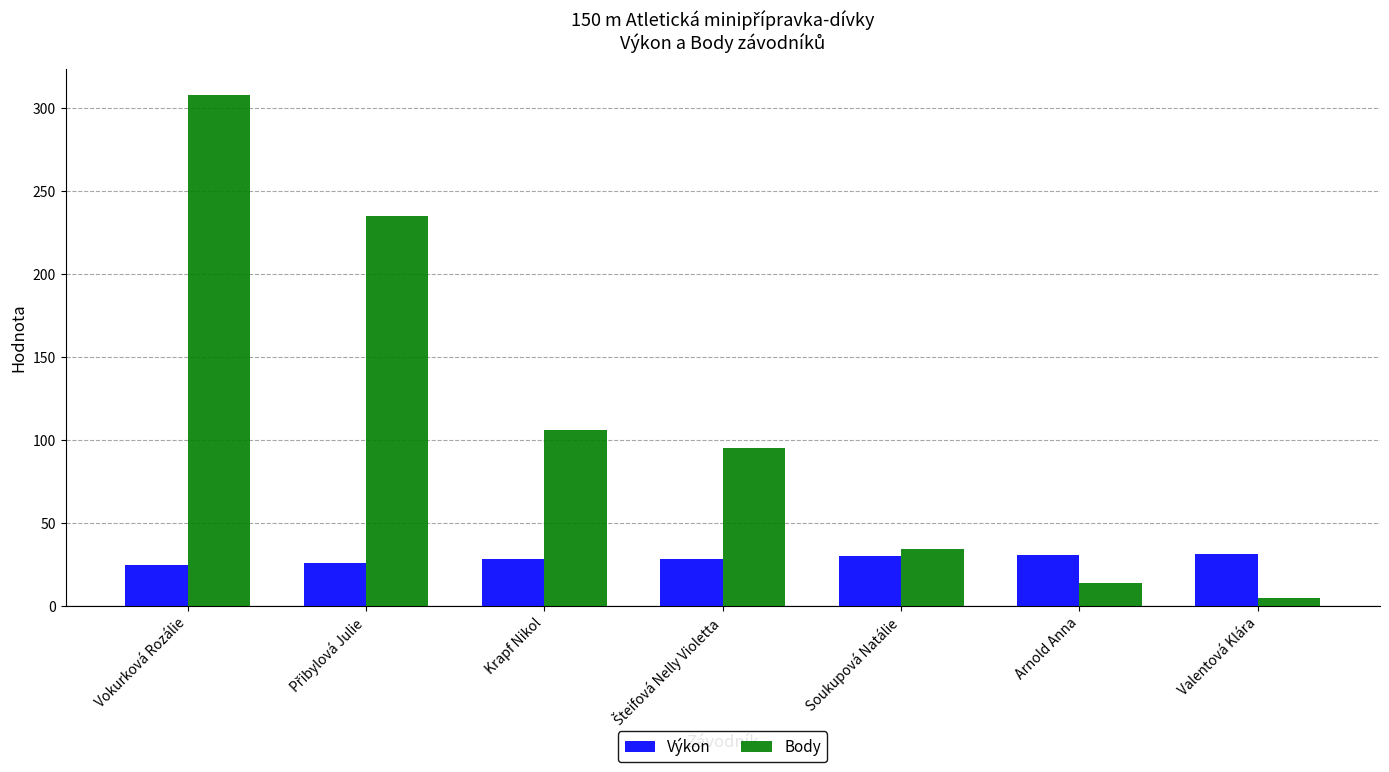

At which label does Body reach its peak?

Vokurková Rozálie